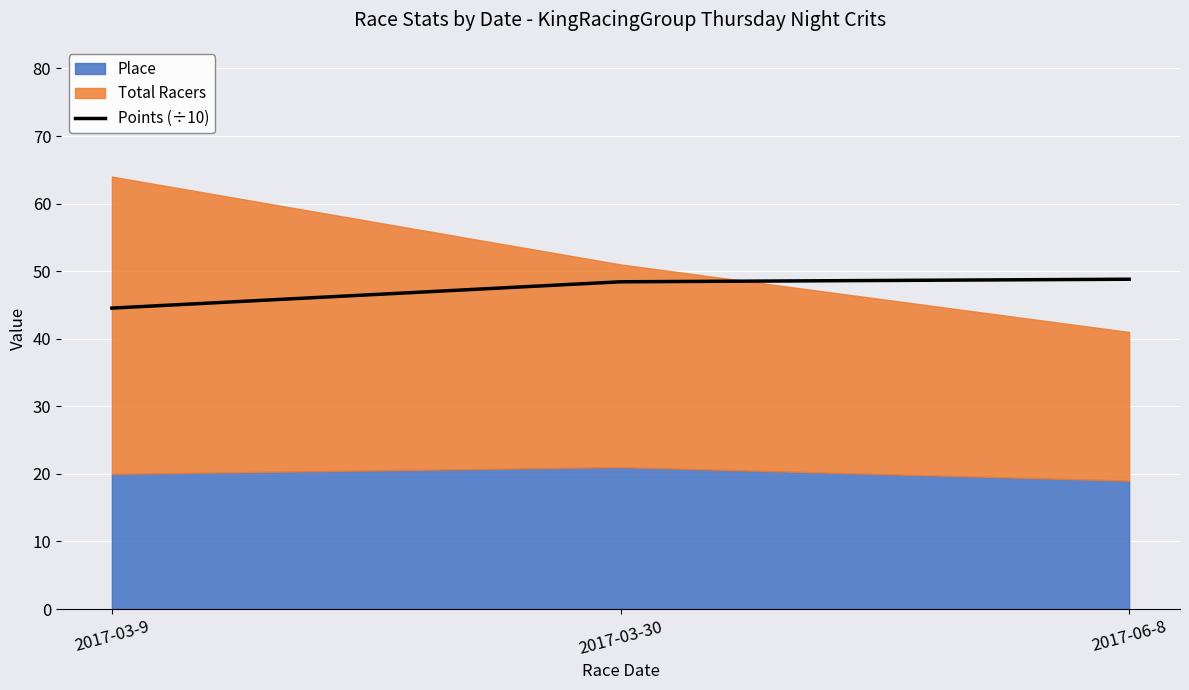

Rank the categories by value from highest to lowest.

2017-06-8, 2017-03-30, 2017-03-9